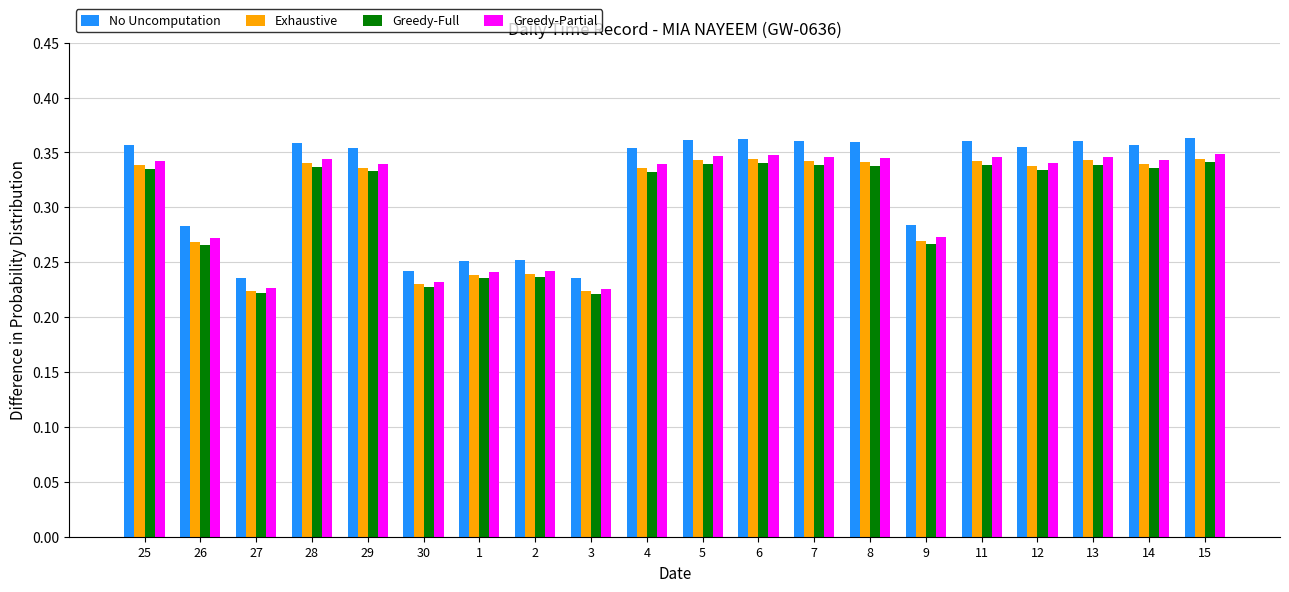

The Greedy-Partial series shows 0.6 at 5. True or false?

False